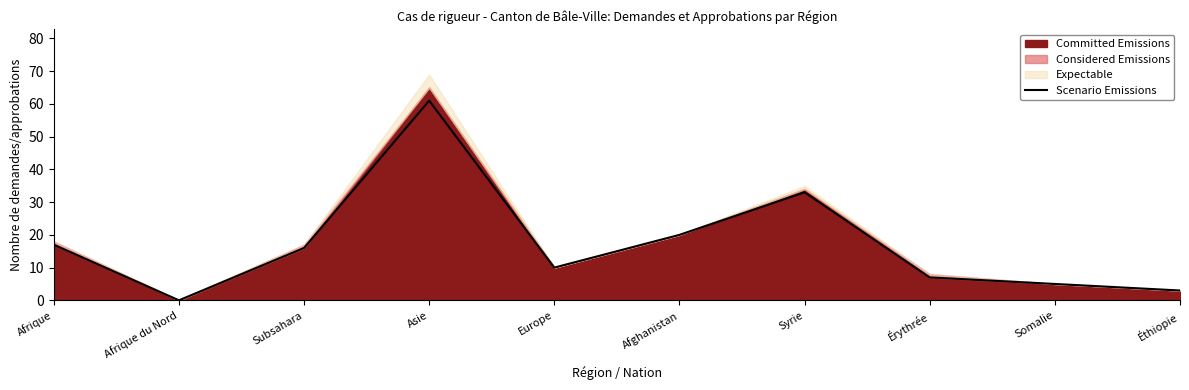

Which label corresponds to the smallest value in the chart?

Afrique du Nord